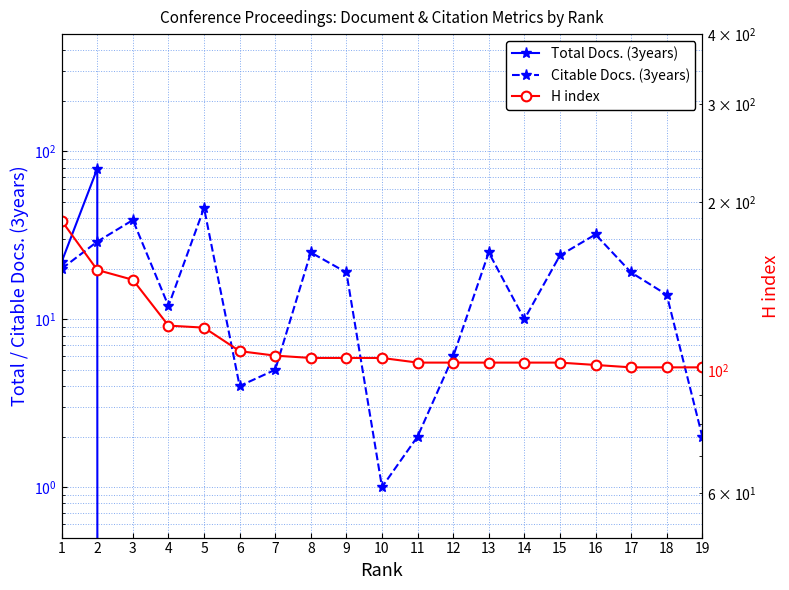

At 1, list the series in order from smallest to largest.

Citable Docs. (3years), Total Docs. (3years), H index